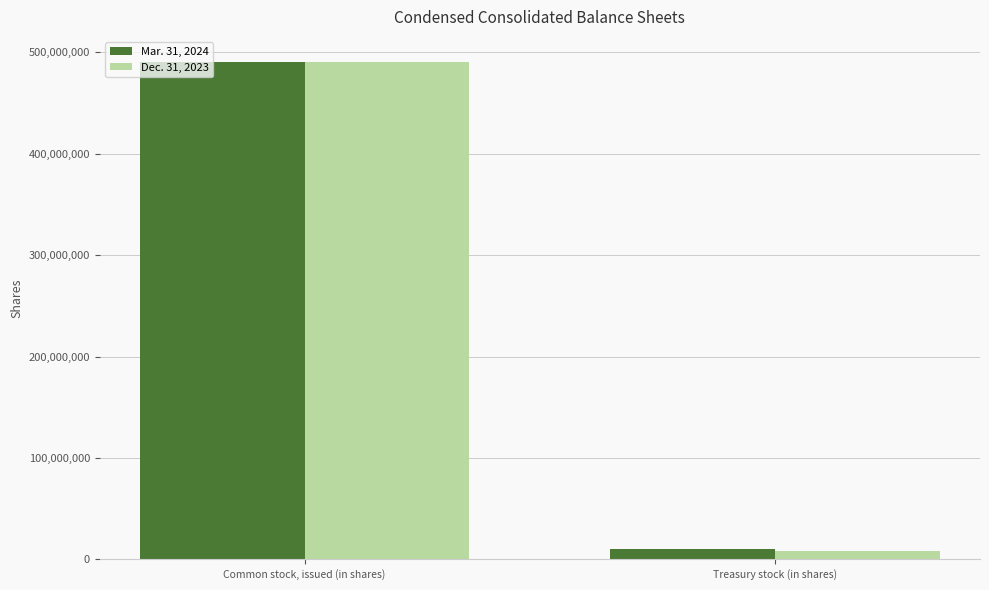

Reading right to left, list all the values displayed in this chart.

Mar. 31, 2024: Treasury stock (in shares)=10090691	Common stock, issued (in shares)=490766972
Dec. 31, 2023: Treasury stock (in shares)=8321827	Common stock, issued (in shares)=490766972